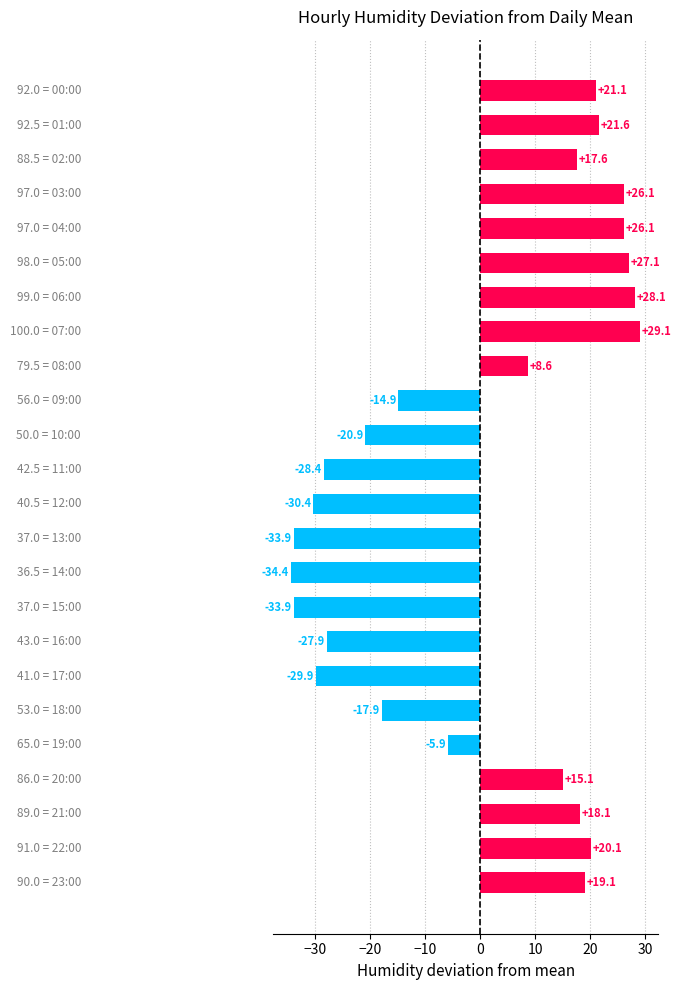

What is the greatest value displayed?

29.1